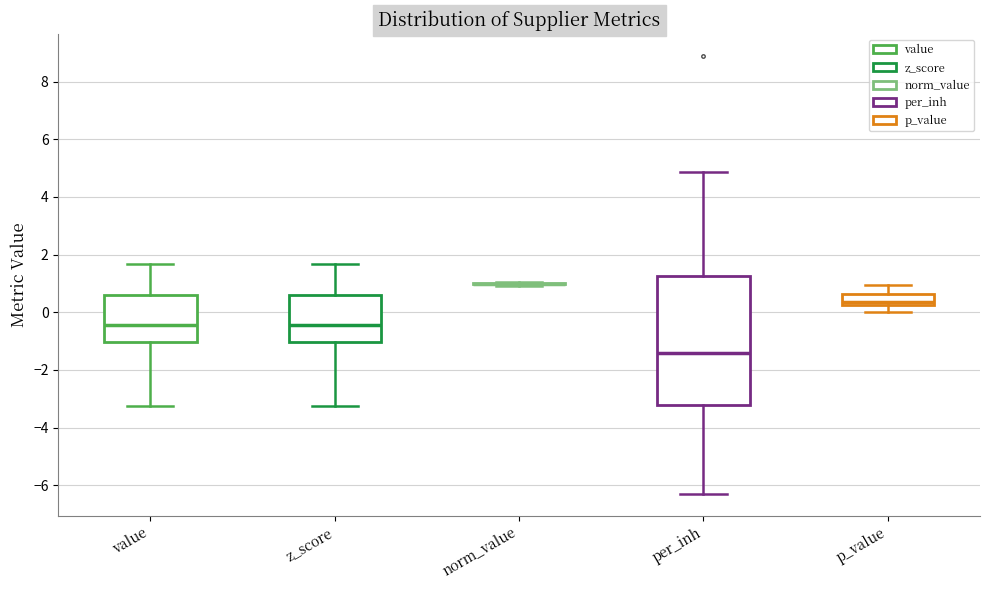

Reading left to right, read every box against the y-axis: the position of its median line, the range the box covers, and the ends of its whiskers. The values are not printed on the chart, so give them approximately, as read against the axis.

value: median -0.4, box -1.0 to 0.6, whiskers -3.2 to 1.6
z_score: median -0.4, box -1.0 to 0.6, whiskers -3.2 to 1.6
norm_value: box collapsed to a line at 1.0, whiskers 1.0 to 1.0
per_inh: median -1.4, box -3.2 to 1.2, whiskers -6.2 to 4.8
p_value: median 0.4, box 0.2 to 0.6, whiskers 0.0 to 1.0